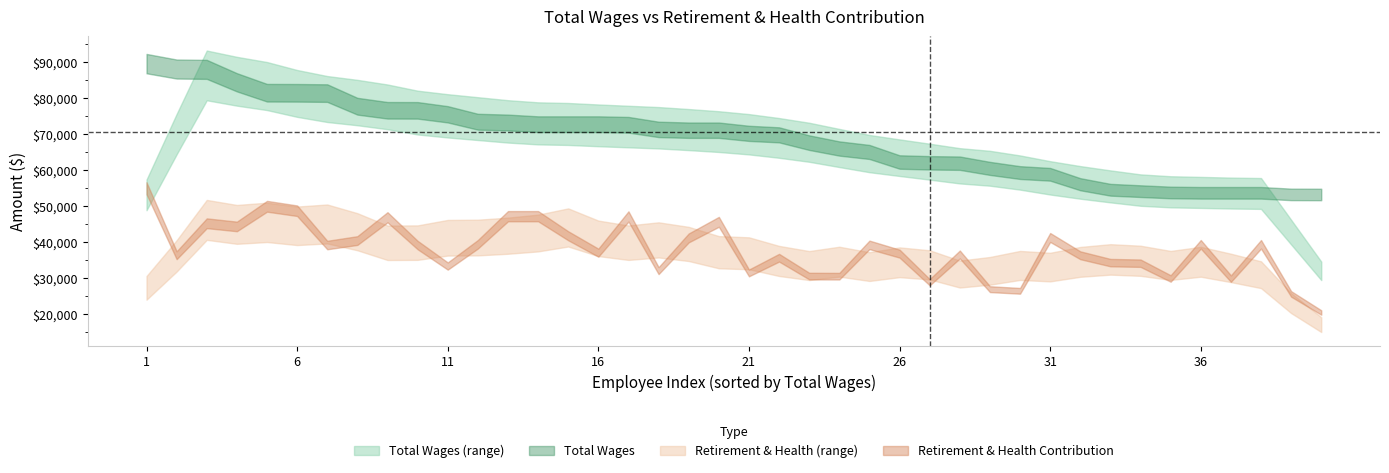

Between 9 and 30, which series saw the biggest shift?

Total Wages